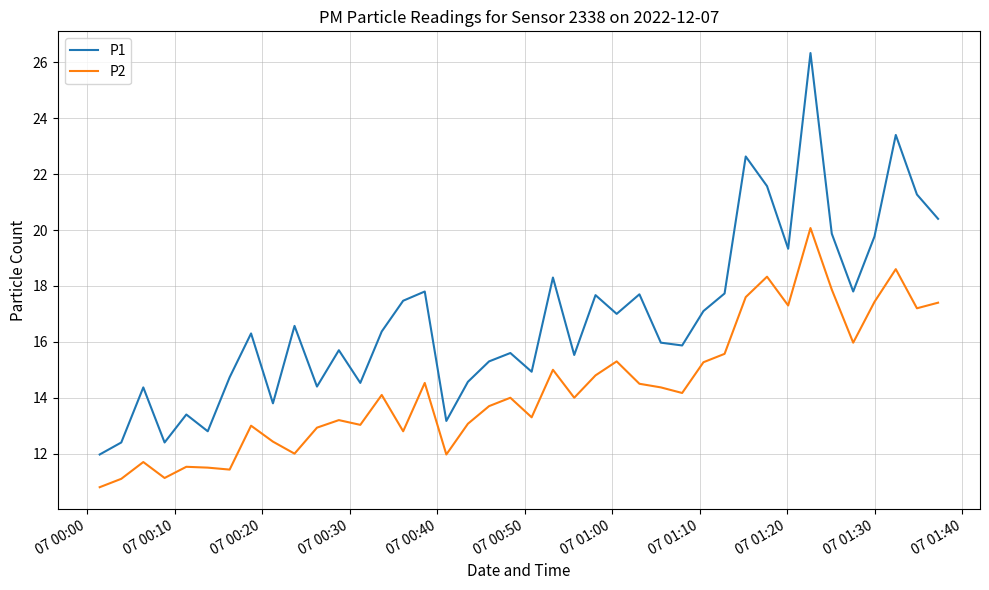

True or false: P1 and P2 intersect in this chart.

False